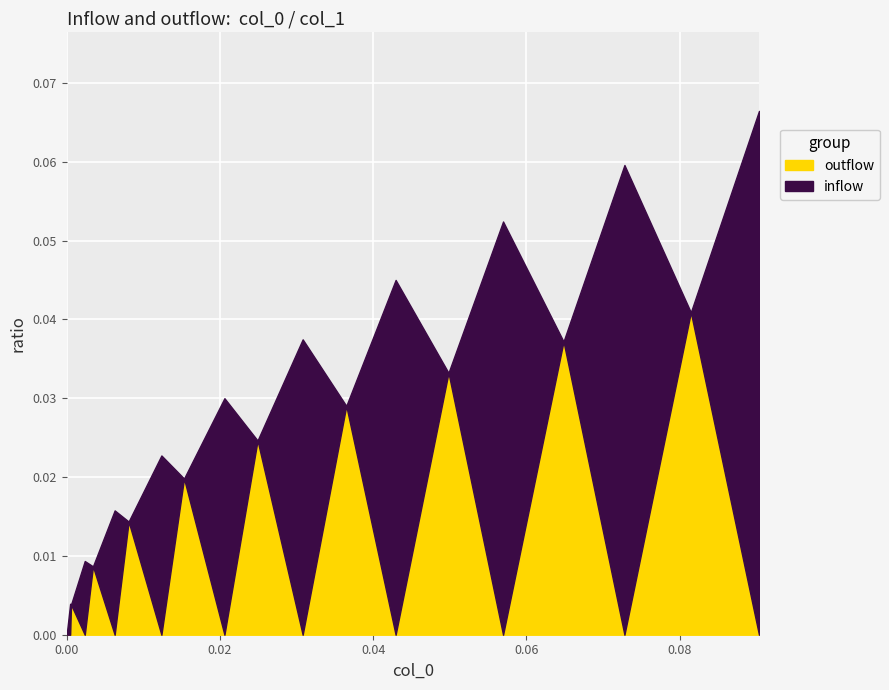

What are all the series names shown in the legend?

outflow, inflow